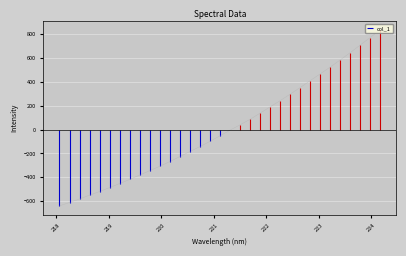

Reading right to left, transcribe all the data shown in this chart.

833.6	768.4	705.7	642.0	581.0	521.3	464.6	407.9	350.4	295.1	240.7	188.8	136.4	84.9	38.8	-5.8	-52.9	-99.3	-142.8	-183.8	-226.0	-267.7	-307.2	-343.6	-380.8	-417.0	-451.6	-485.1	-518.5	-548.9	-580.5	-610.2	-638.0